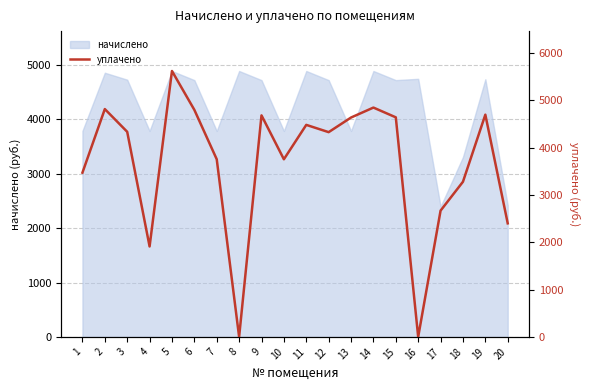

The chart shows a value of 2048.2 at 8. True or false?

False